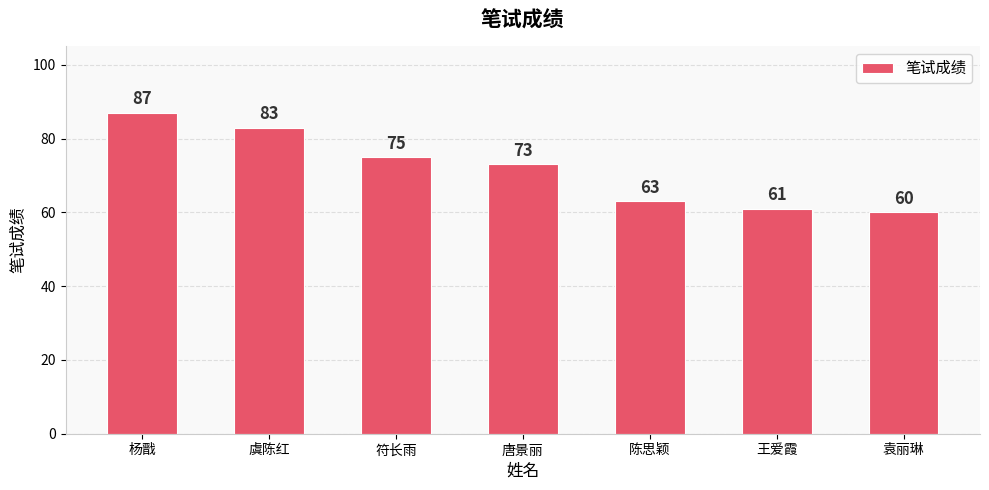

What is the smallest value displayed?

60